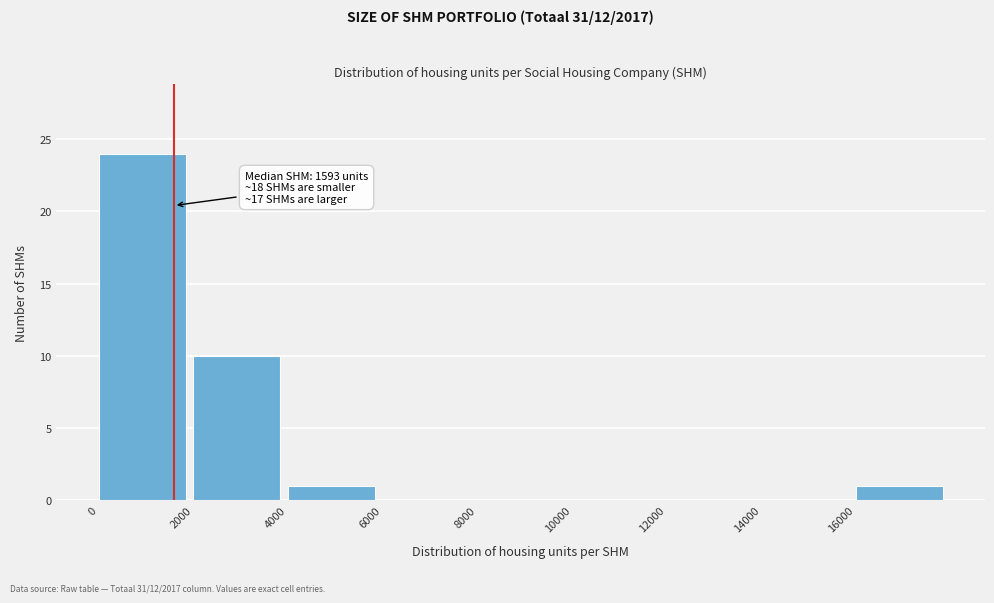

Over which range of the x-axis is the bar tallest?

0 to 2000